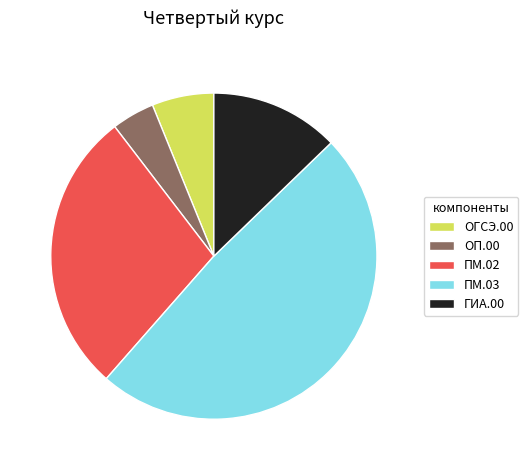

Count the number of slices in the pie.

5